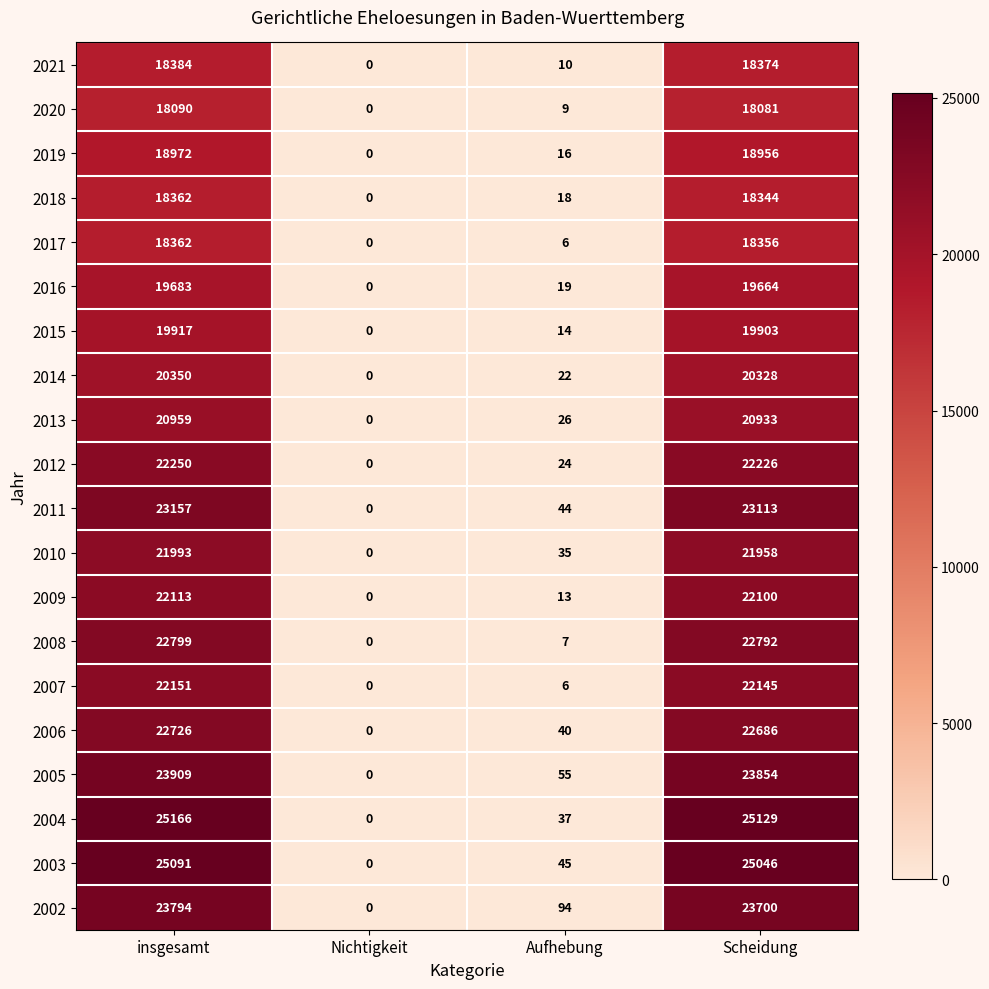

Is the value of 2018 at Scheidung greater than the value of 2003 at Aufhebung?

Yes